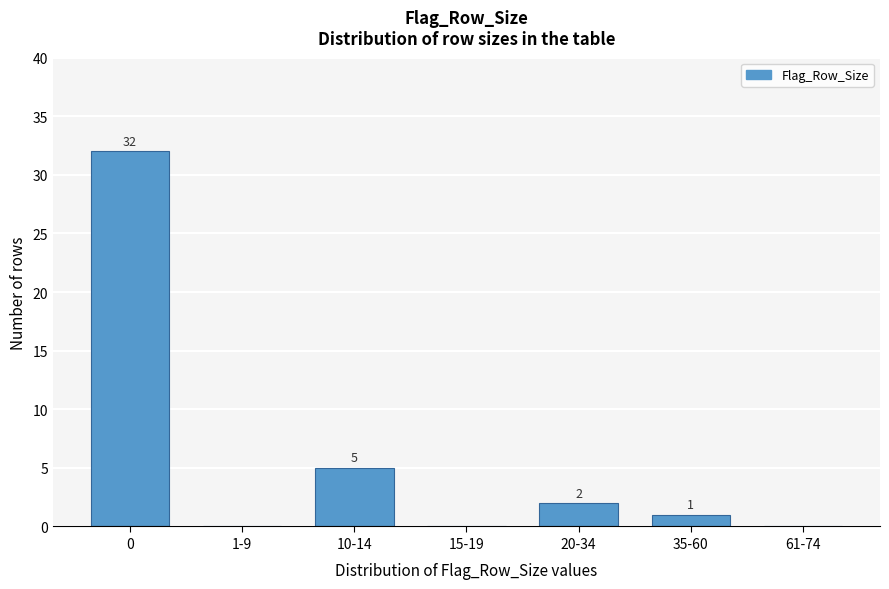

Reading left to right, what are all the values shown in this chart?

0=32	1-9=0	10-14=5	15-19=0	20-34=2	35-60=1	61-74=0